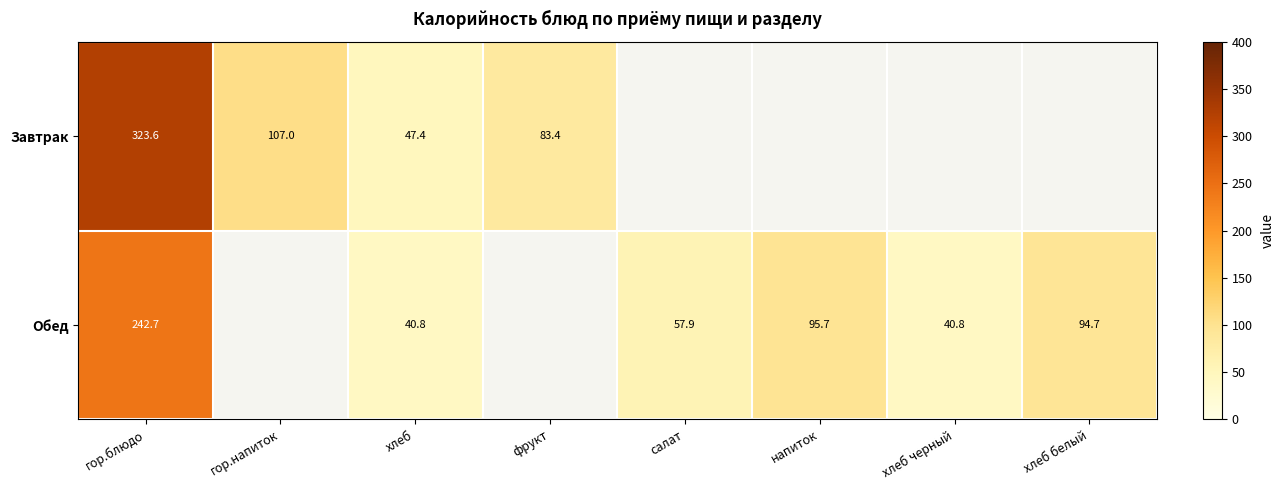

The Завтрак series shows 54.3 at фрукт. True or false?

False